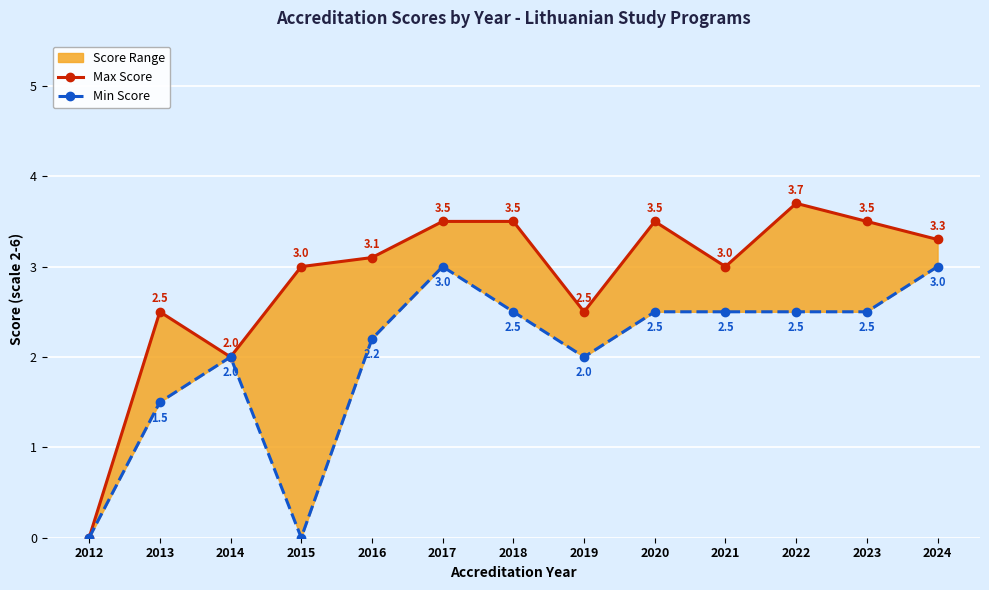

Reading left to right, extract all data points from this chart.

Max Score: 2012=0.0	2013=2.5	2014=2.0	2015=3.0	2016=3.1	2017=3.5	2018=3.5	2019=2.5	2020=3.5	2021=3.0	2022=3.7	2023=3.5	2024=3.3
Min Score: 2012=0.0	2013=1.5	2014=2.0	2015=0.0	2016=2.2	2017=3.0	2018=2.5	2019=2.0	2020=2.5	2021=2.5	2022=2.5	2023=2.5	2024=3.0